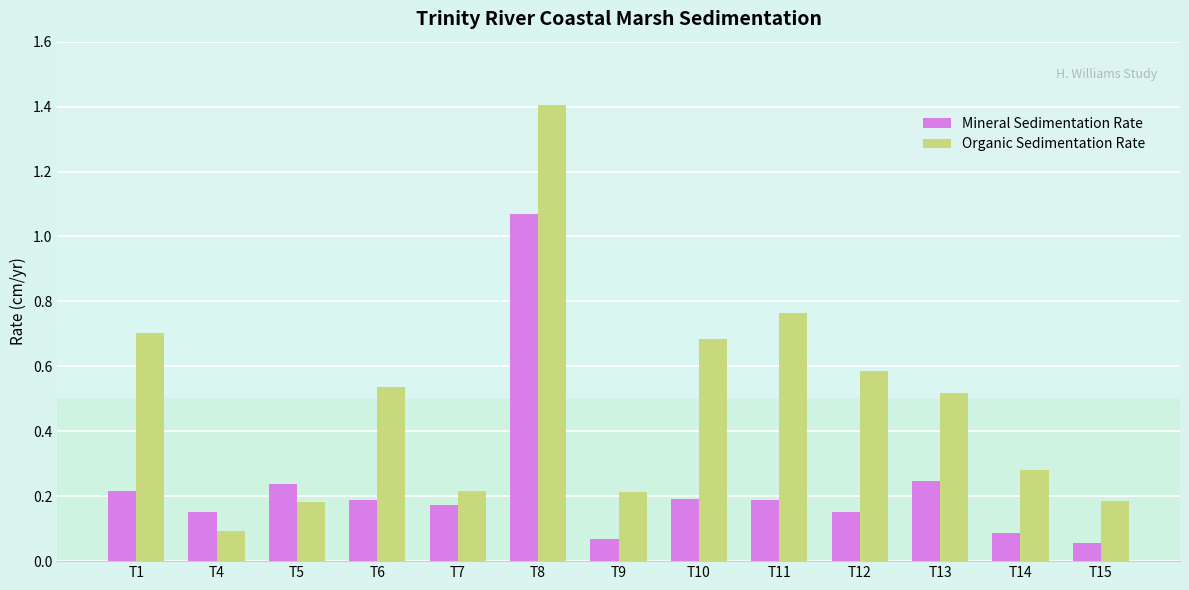

Rank the series by their maximum value, from lowest to highest.

Mineral Sedimentation Rate, Organic Sedimentation Rate